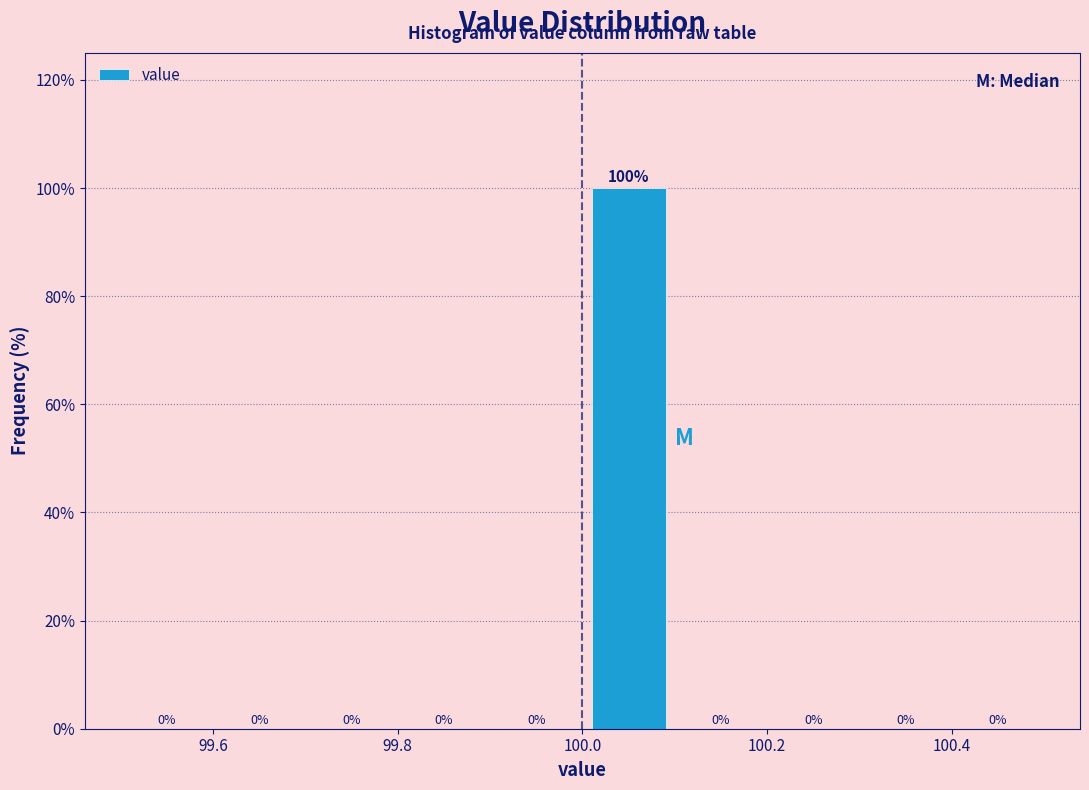

What is the height of the bar covering 100.0 to 100.1 on the x-axis?

100